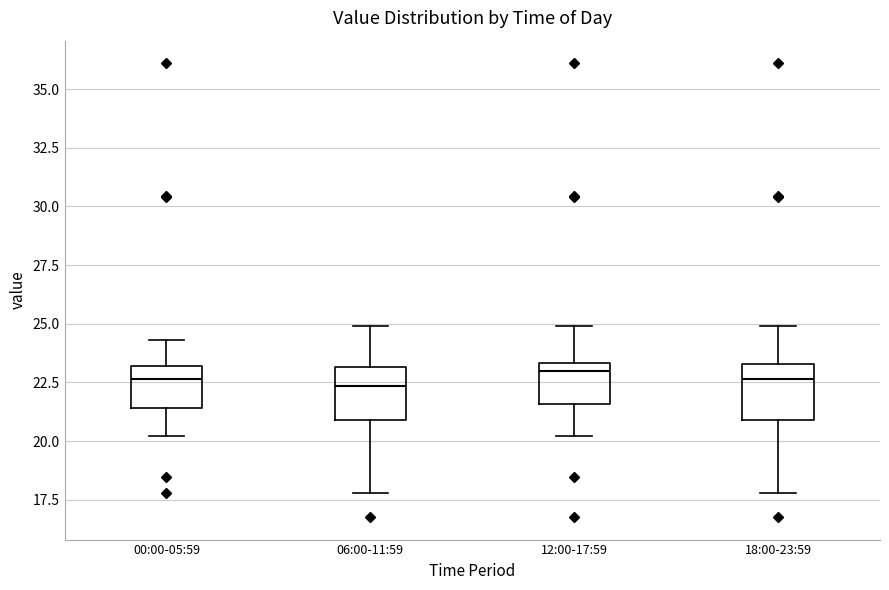

Reading left to right, transcribe this box plot: for each box, give where its median line is, the range the box spans, and where its two whiskers end, as read against the y-axis. The values are not printed on the chart, so give them approximately, as read against the axis.

00:00-05:59: median 22.5, box 21.5 to 23.0, whiskers 20.0 to 24.5
06:00-11:59: median 22.5, box 21.0 to 23.0, whiskers 18.0 to 25.0
12:00-17:59: median 23.0, box 21.5 to 23.5, whiskers 20.0 to 25.0
18:00-23:59: median 22.5, box 21.0 to 23.5, whiskers 18.0 to 25.0